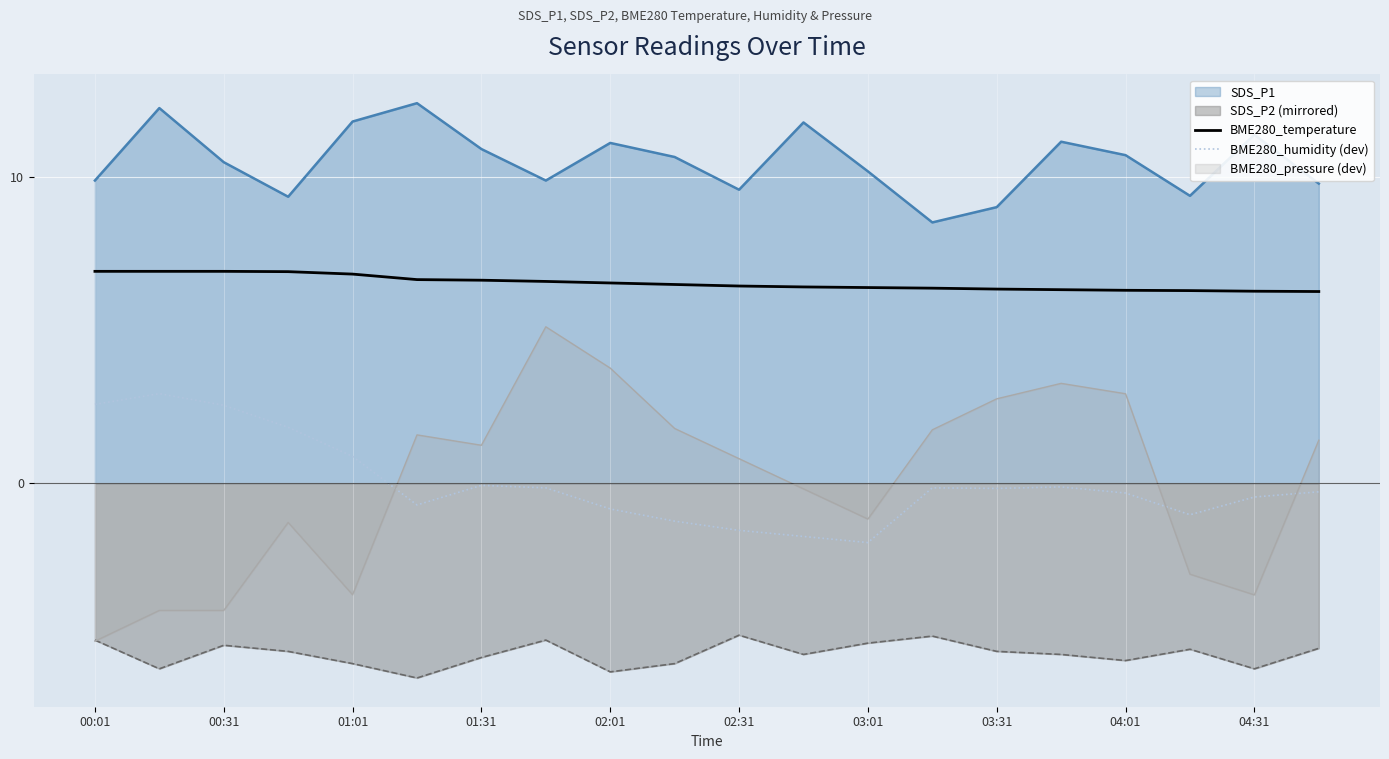

The value of SDS_P1 at 03:01 is 14.4. True or false?

False